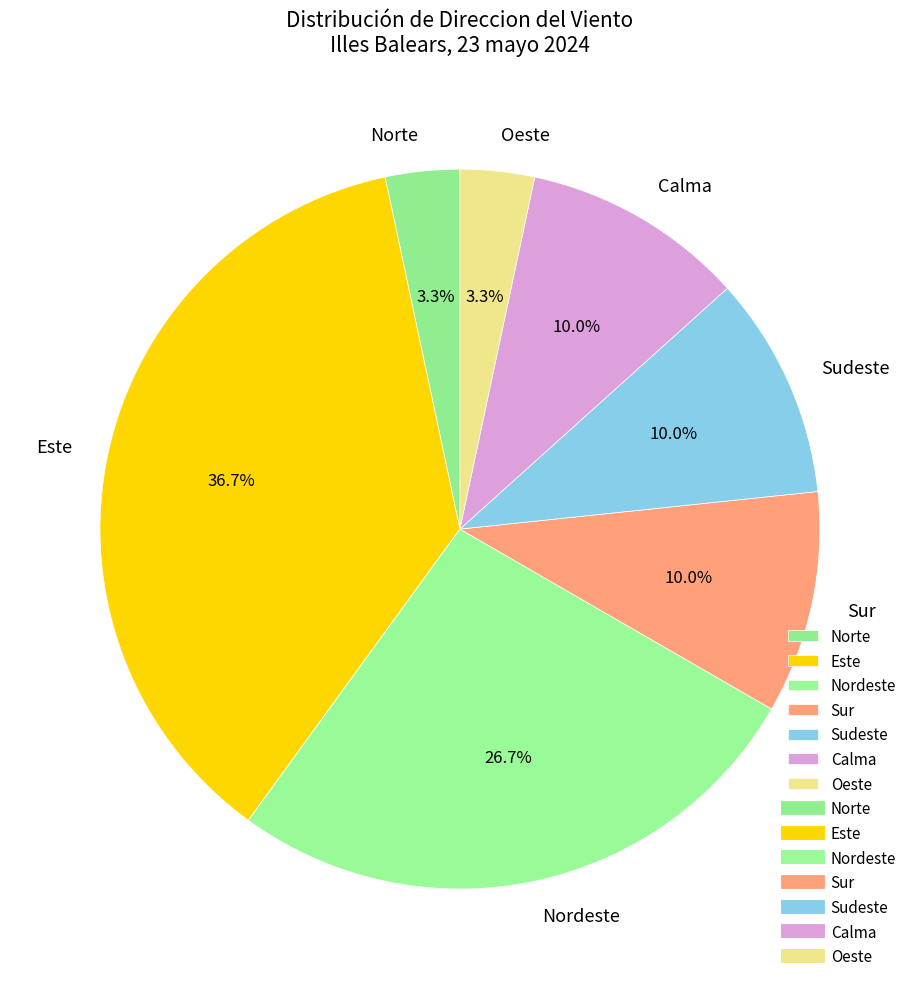

What is the largest slice in the pie chart?

Este